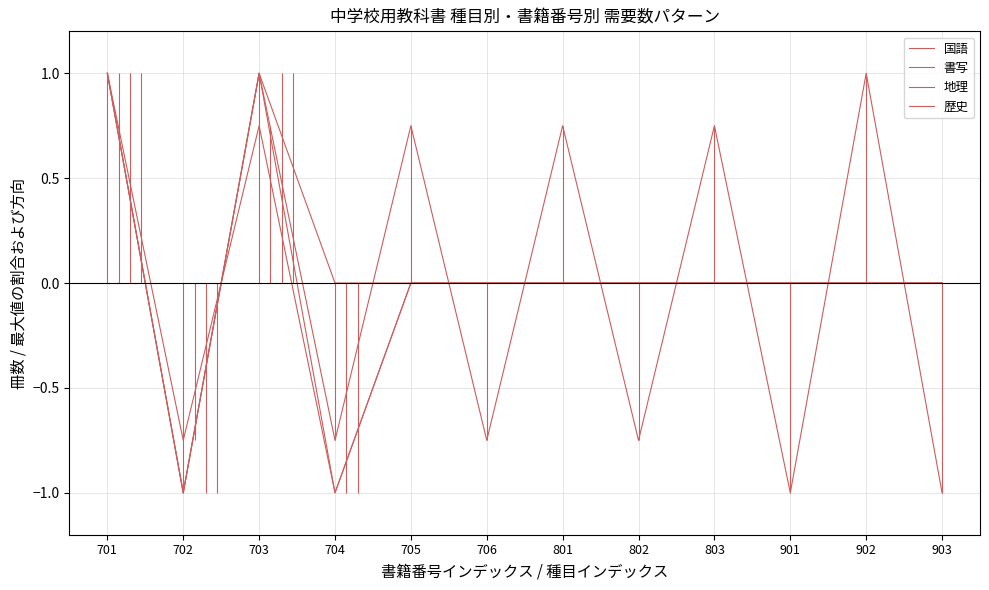

Reading left to right, transcribe all the data shown in this chart.

国語: 701=1.0	702=-1.0	703=1.0	704=-0.8	705=0.8	706=-0.8	801=0.8	802=-0.8	803=0.8	901=-1.0	902=1.0	903=-1.0
書写: 701=1.0	702=-0.8	703=0.8	704=-1.0	705=0.0	706=-0.0	801=0.0	802=-0.0	803=0.0	901=-0.0	902=0.0	903=-0.0
地理: 701=1.0	702=-1.0	703=1.0	704=-1.0	705=0.0	706=-0.0	801=0.0	802=-0.0	803=0.0	901=-0.0	902=0.0	903=-0.0
歴史: 701=1.0	702=-1.0	703=1.0	704=-0.0	705=0.0	706=-0.0	801=0.0	802=-0.0	803=0.0	901=-0.0	902=0.0	903=-0.0